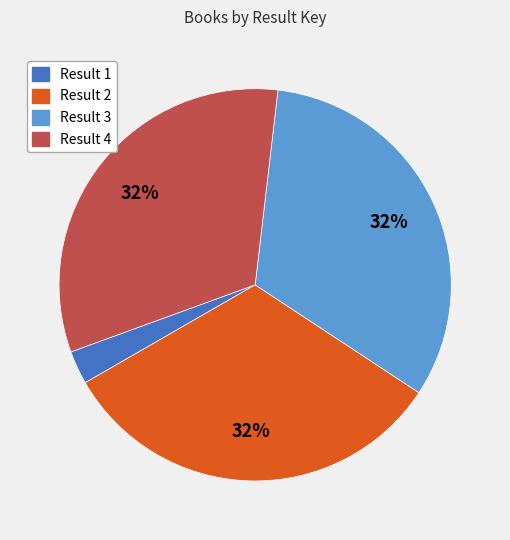

Combined, do Result 3 and Result 1 account for over 50%?

No